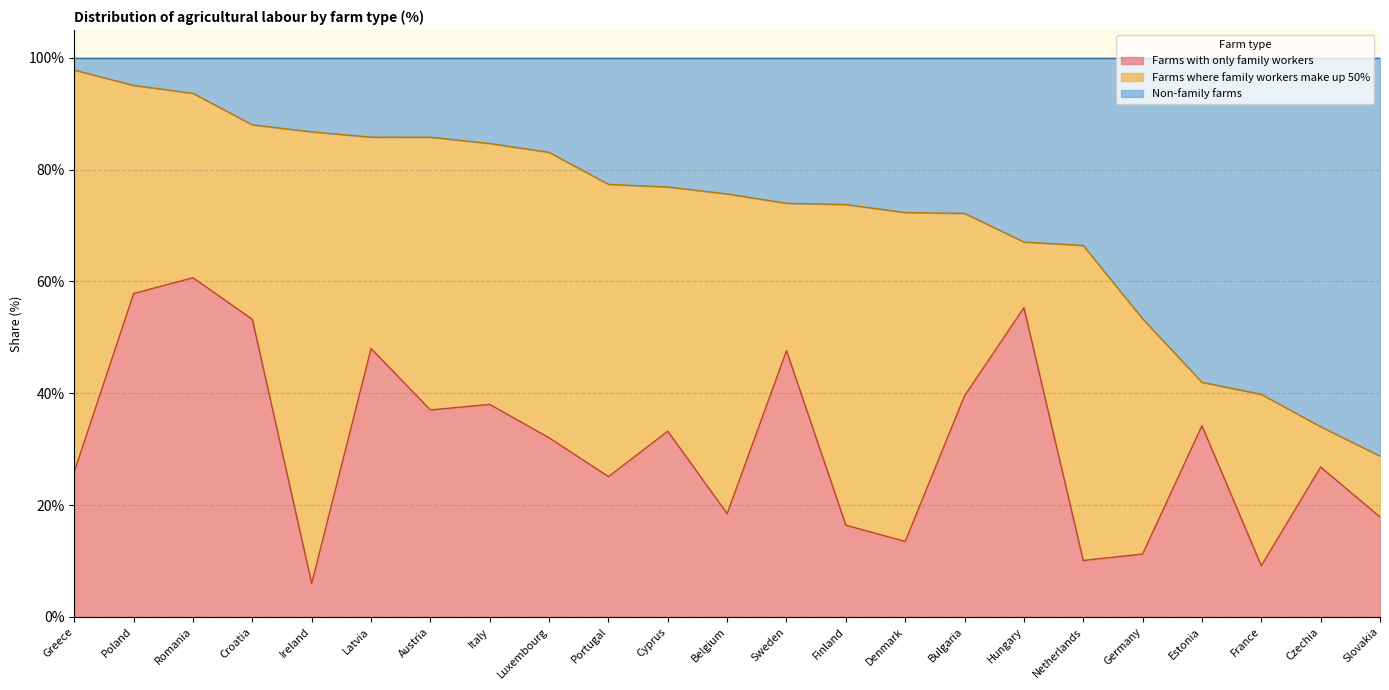

True or false: Farms with only family workers has a value of 46.5 at Cyprus.

False